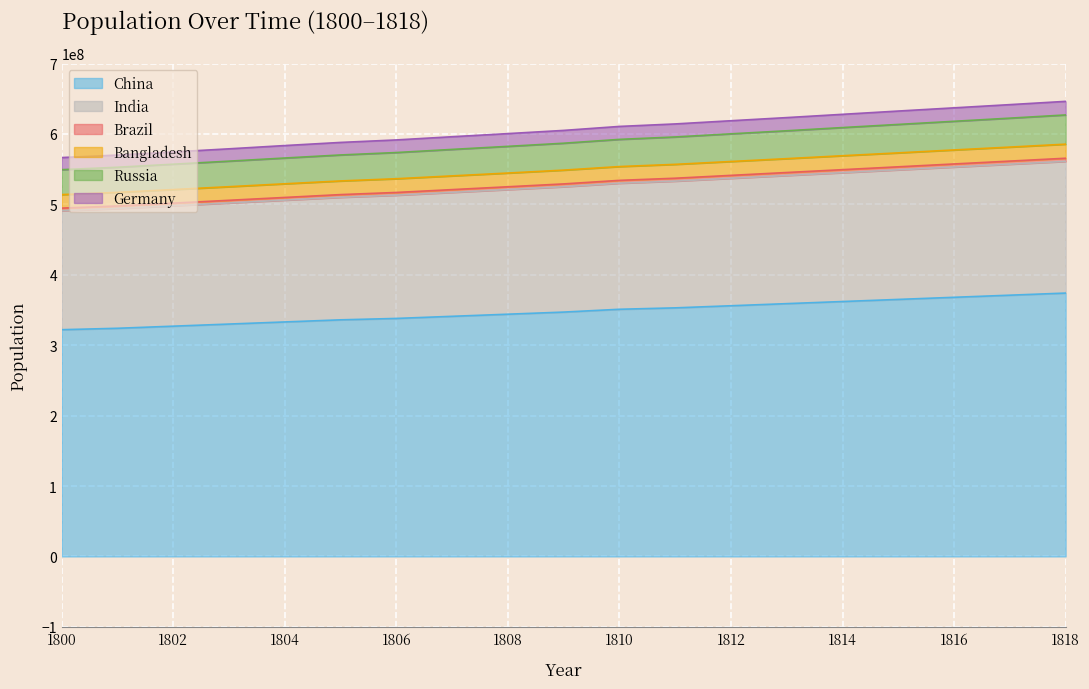

What is the maximum value for China?

374000000